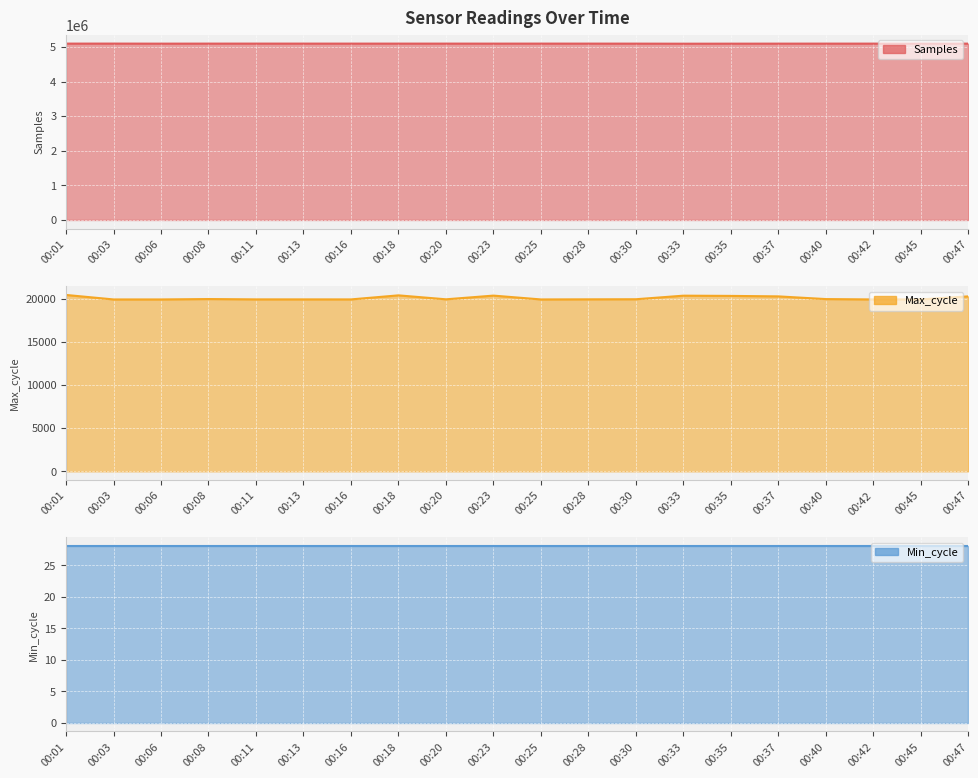

What is the total value across all series at 00:11?

5116536